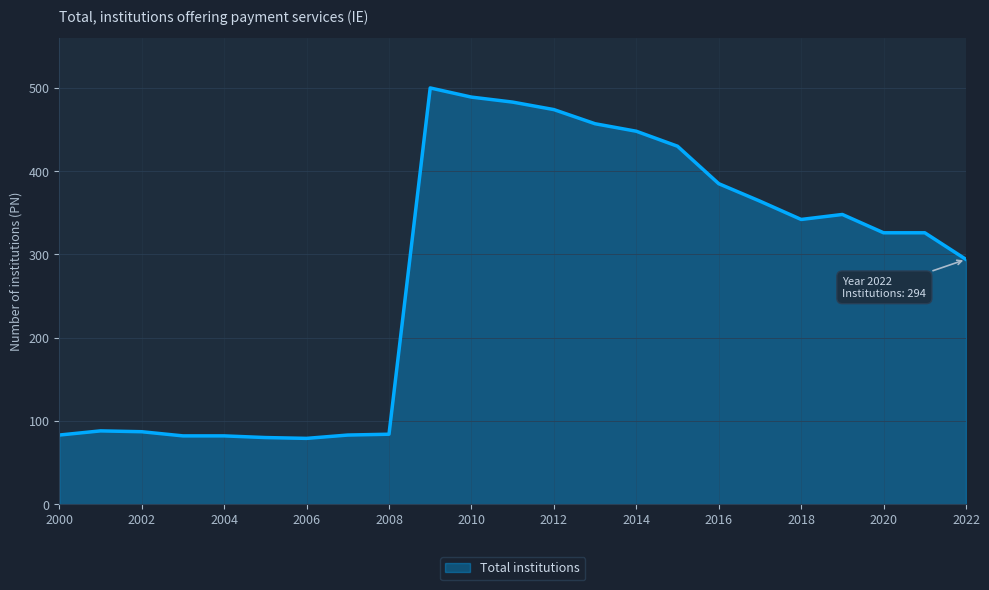

Does the chart display data point markers on the line(s)?

No